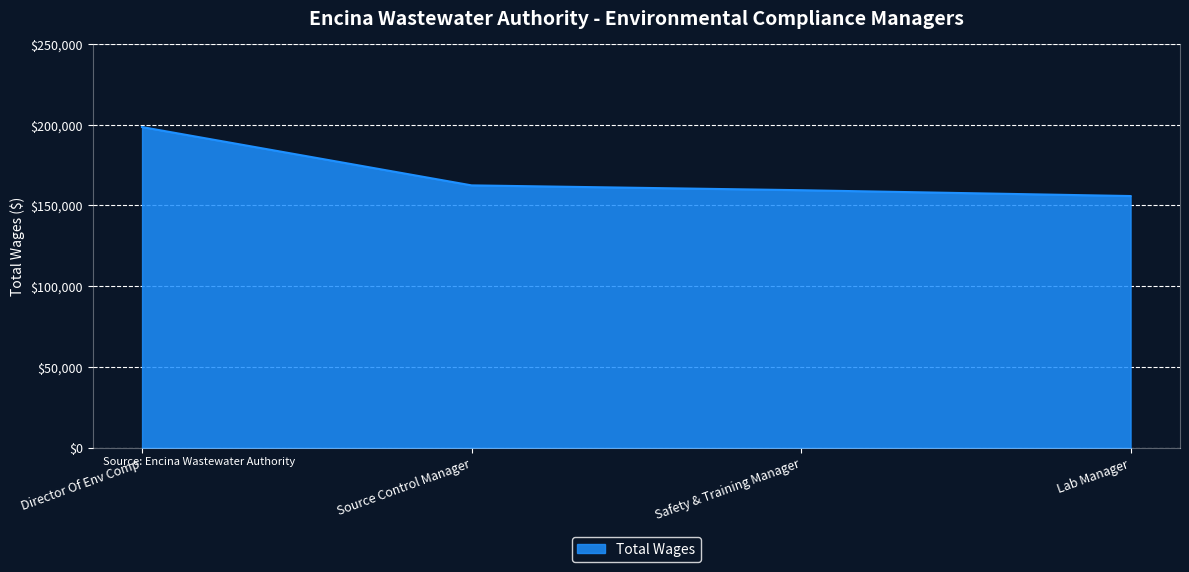

List the labels in order of value, largest first.

Director Of Env Comp, Source Control Manager, Safety & Training Manager, Lab Manager